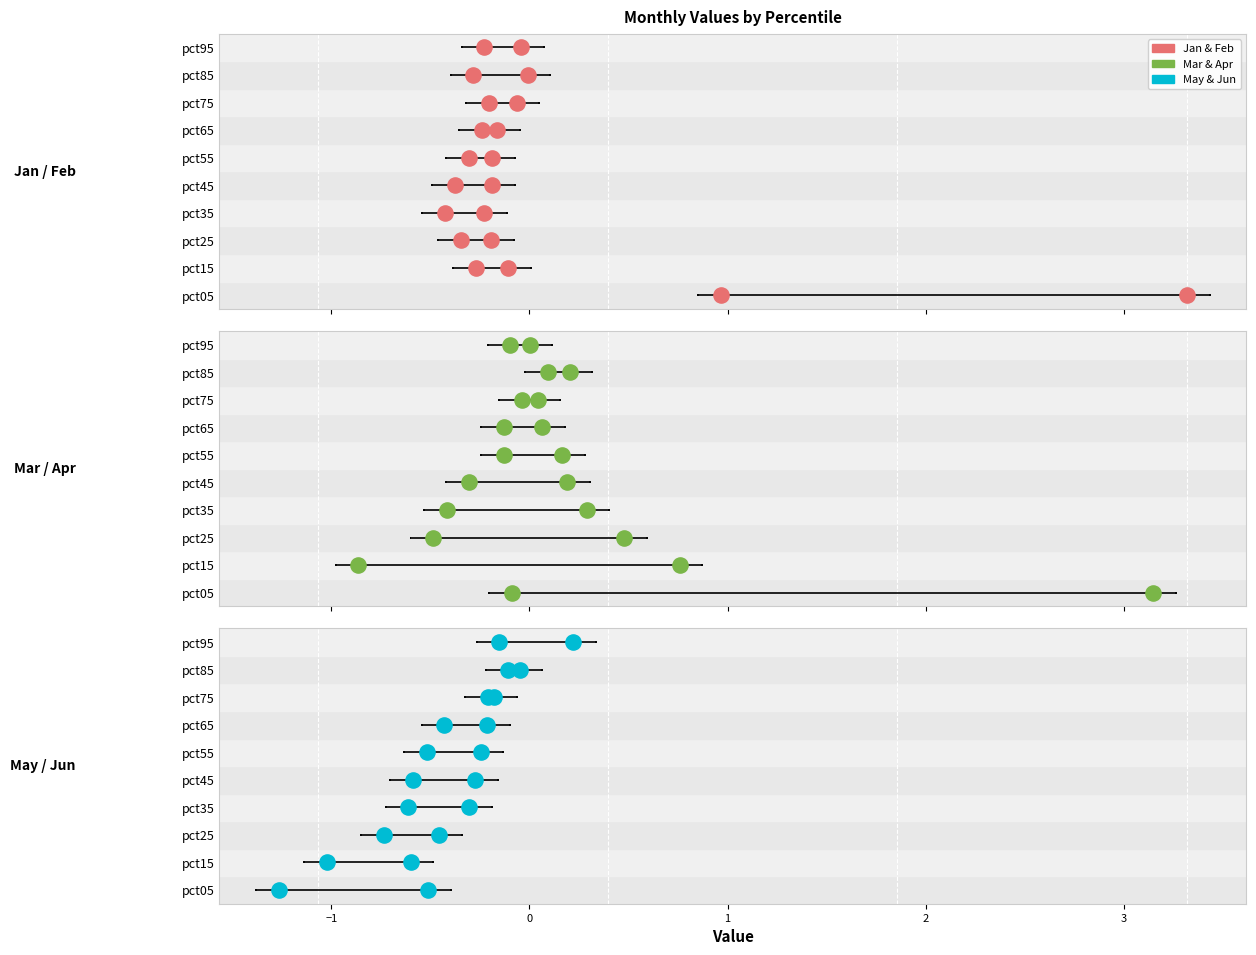

At which category is the sum across all series the highest?

pct05